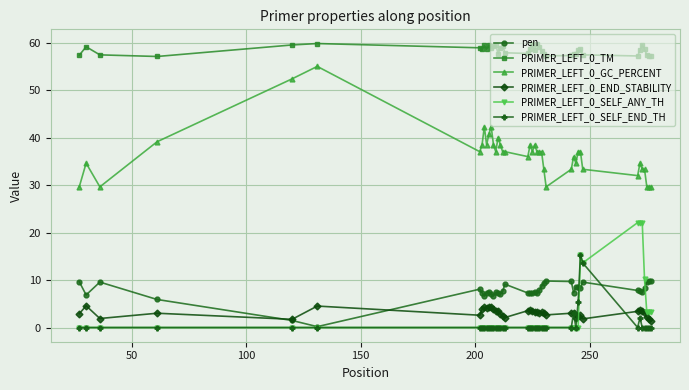

What is the value of the PRIMER_LEFT_0_END_STABILITY point at the 34th from the left?

3.4